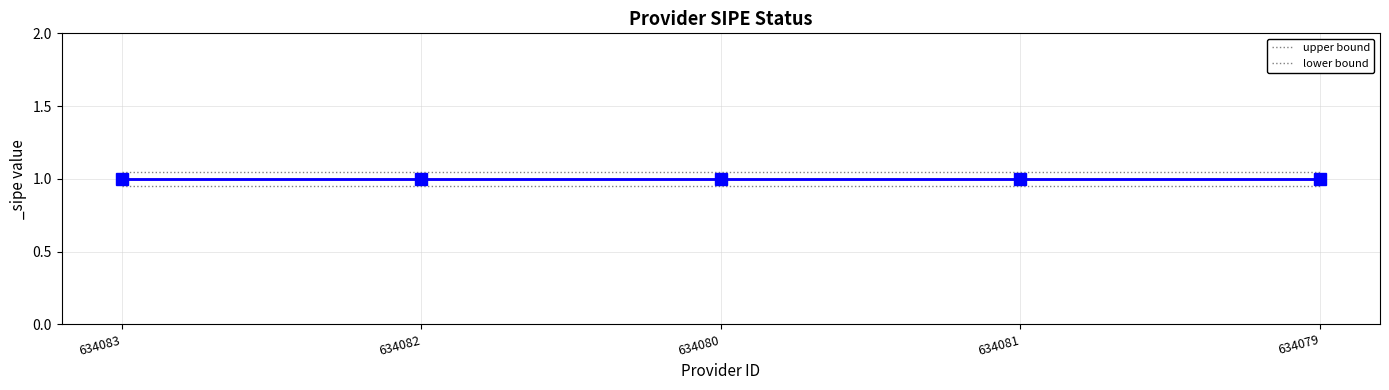

Where is lower bound nearest to the value 0?

634083